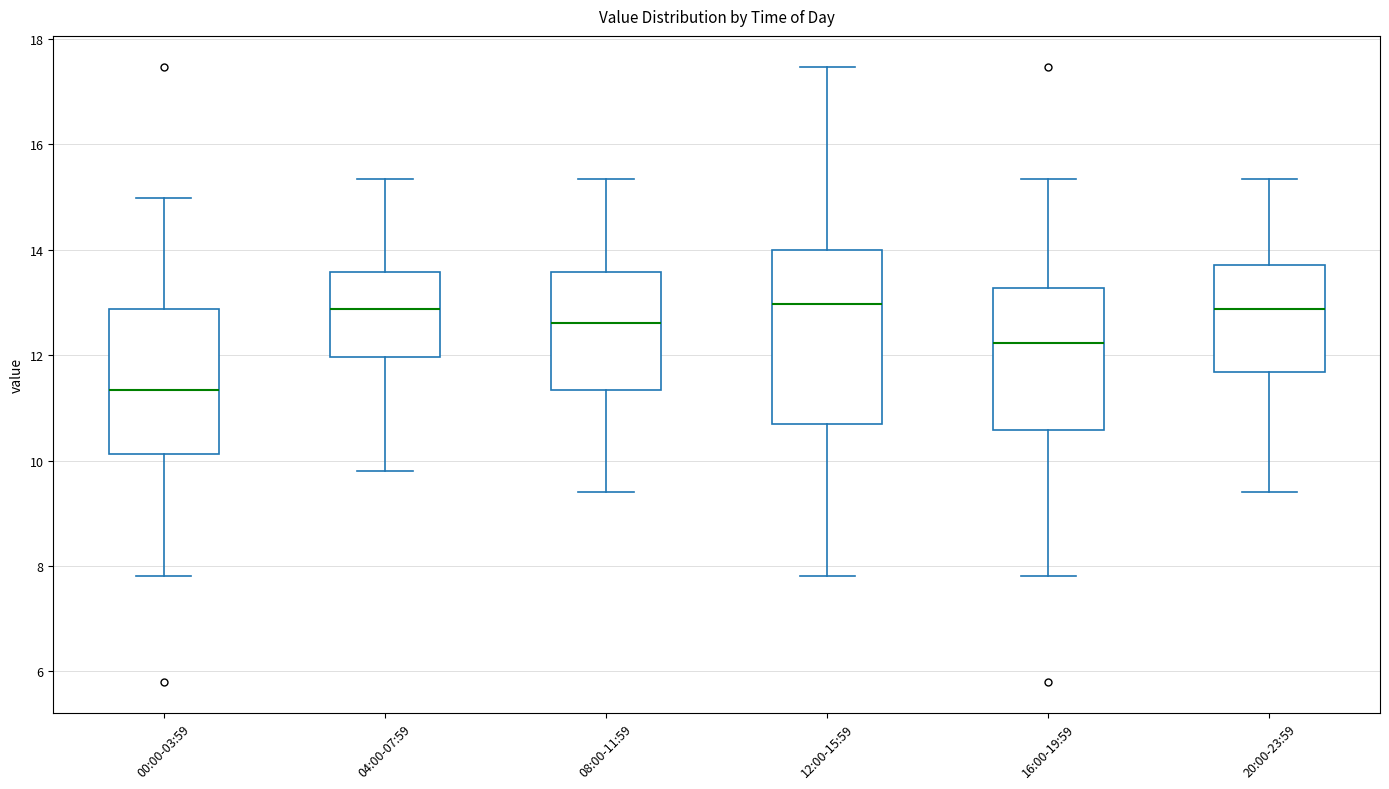

Reading left to right, transcribe this box plot: for each box, give where its median line is, the range the box spans, and where its two whiskers end, as read against the y-axis. The values are not printed on the chart, so give them approximately, as read against the axis.

00:00-03:59: median 11.4, box 10.2 to 12.8, whiskers 7.8 to 15.0
04:00-07:59: median 12.8, box 12.0 to 13.6, whiskers 9.8 to 15.4
08:00-11:59: median 12.6, box 11.4 to 13.6, whiskers 9.4 to 15.4
12:00-15:59: median 13.0, box 10.8 to 14.0, whiskers 7.8 to 17.4
16:00-19:59: median 12.2, box 10.6 to 13.2, whiskers 7.8 to 15.4
20:00-23:59: median 12.8, box 11.6 to 13.8, whiskers 9.4 to 15.4